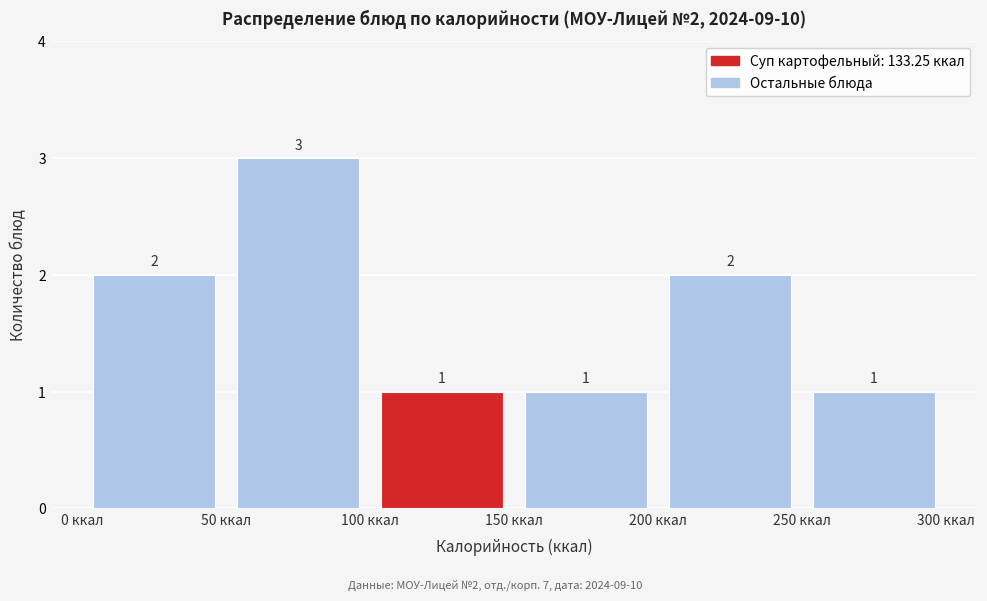

Over which range of the x-axis is the bar tallest?

50 to 100